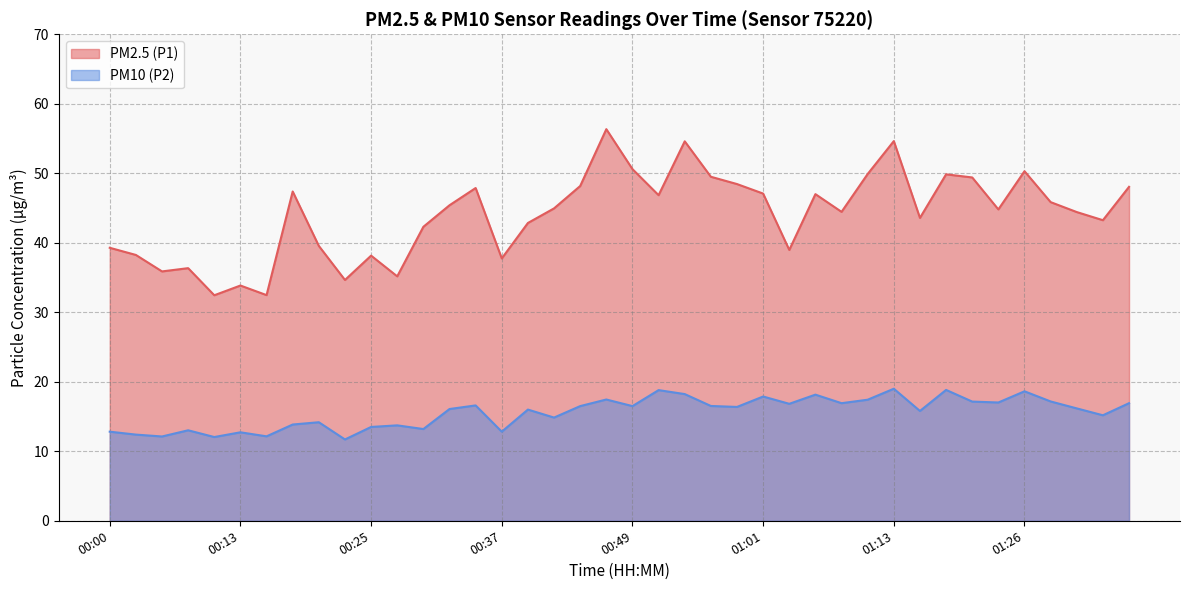

True or false: PM2.5 (P1) and PM10 (P2) cross at least once.

False